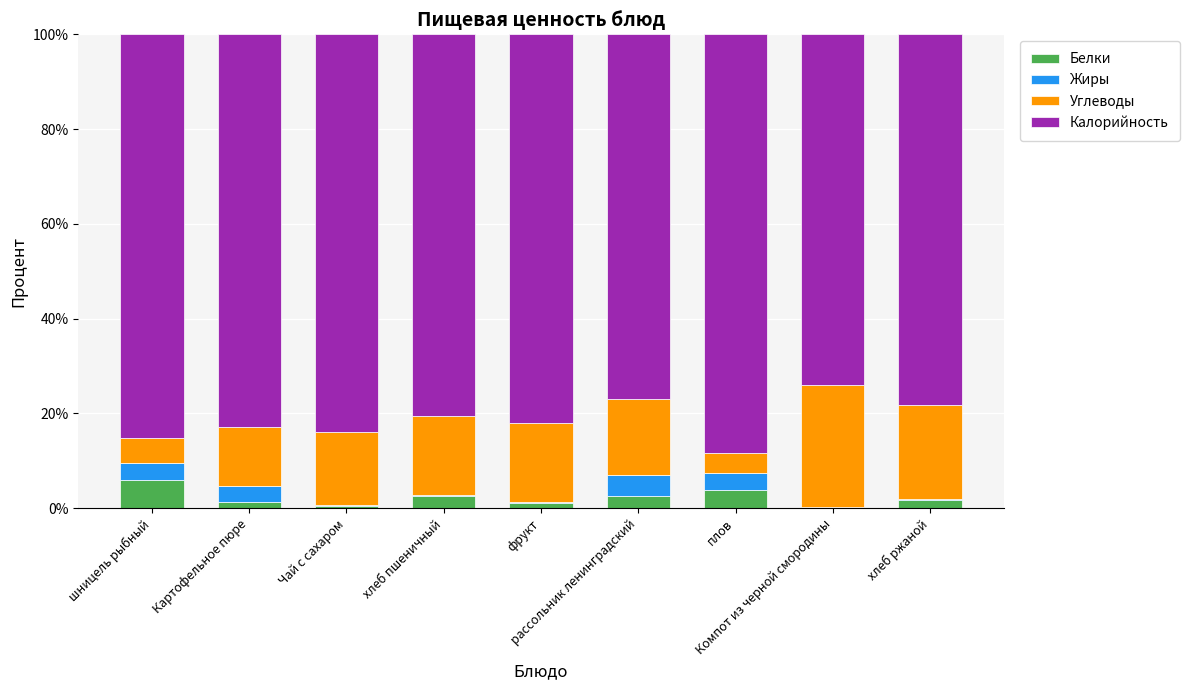

What is the sum of all Белки values?

19.6